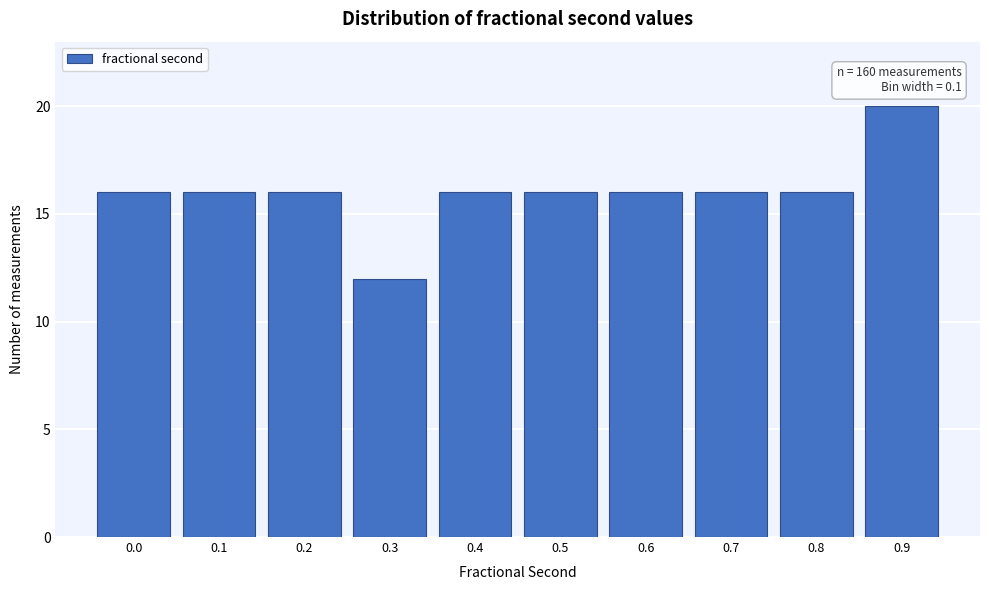

Reading left to right, what are all the values shown in this chart?

16	16	16	12	16	16	16	16	16	20